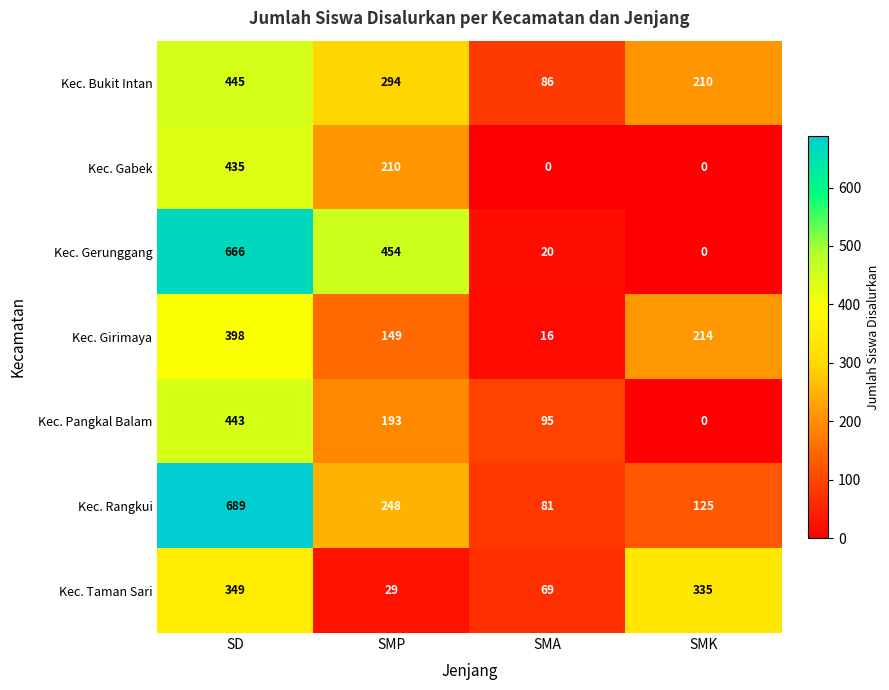

The Kec. Gabek series shows 269 at SMK. True or false?

False